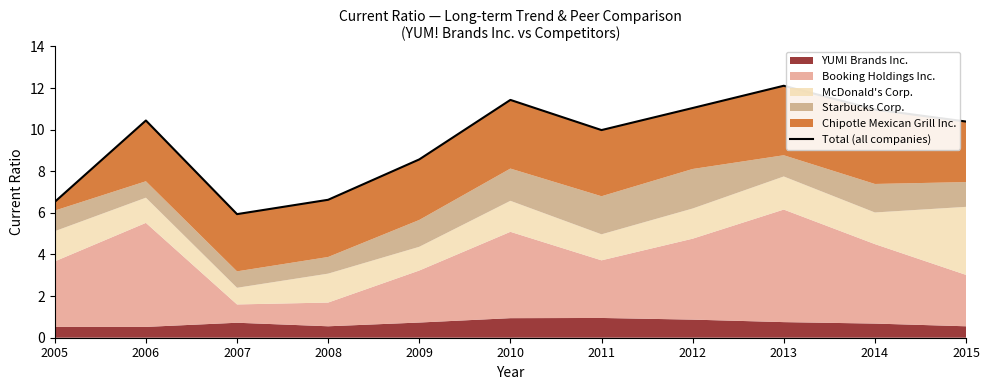

What is the value of the 7th point from the left?

10.0